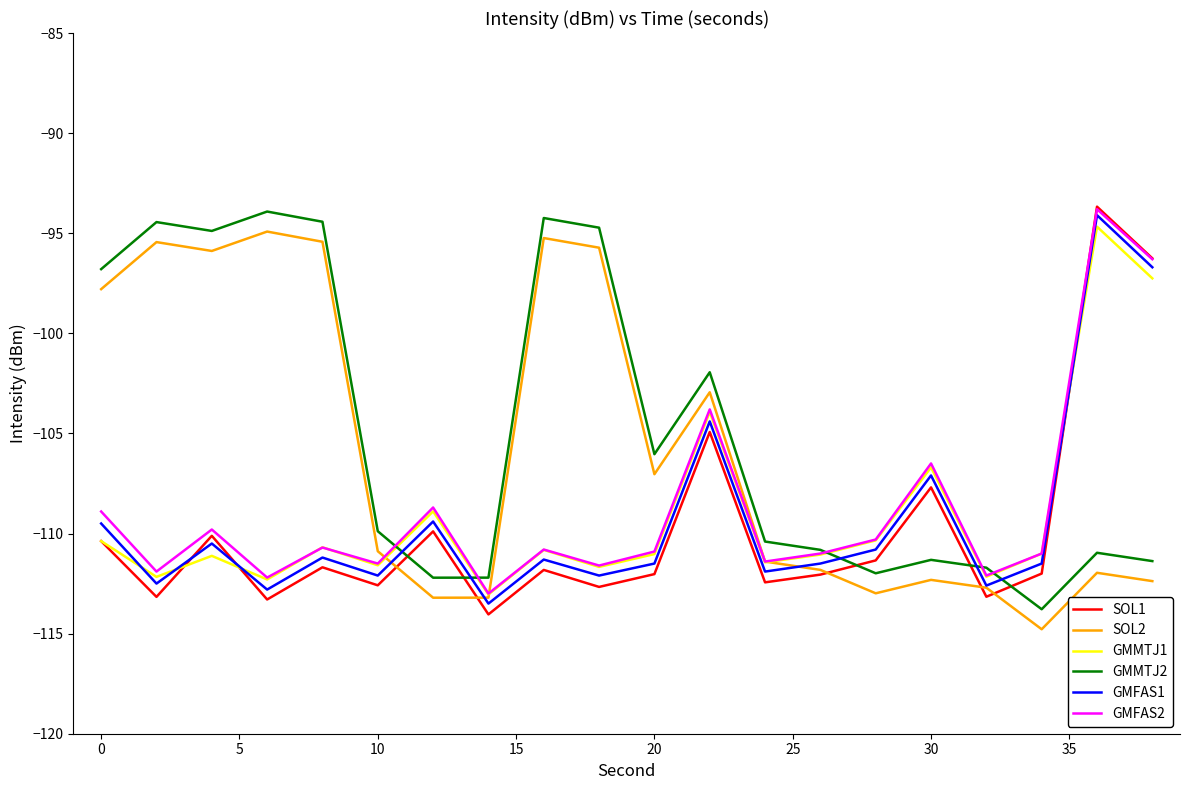

What is the minimum value for GMMTJ2?

-113.8